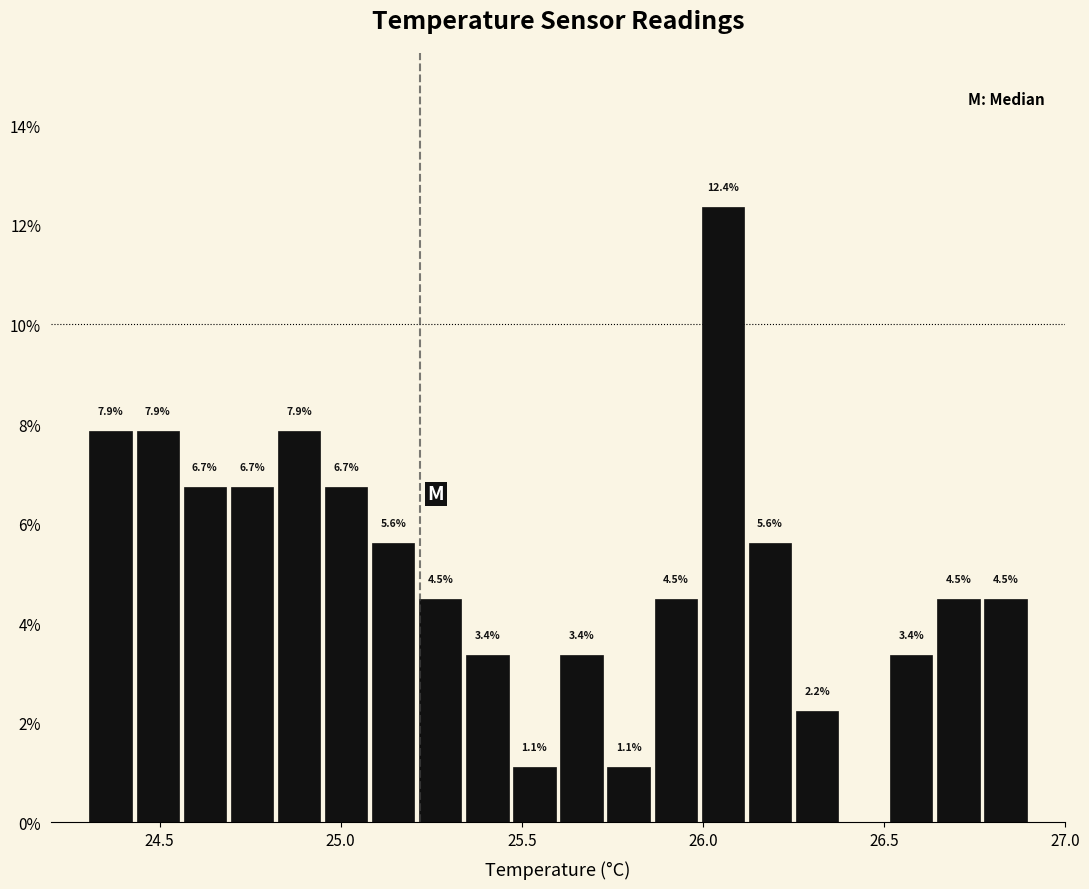

Around what value on the x-axis is the tallest bar? Give the approximate position of its centre, as read against the axis.

26.05